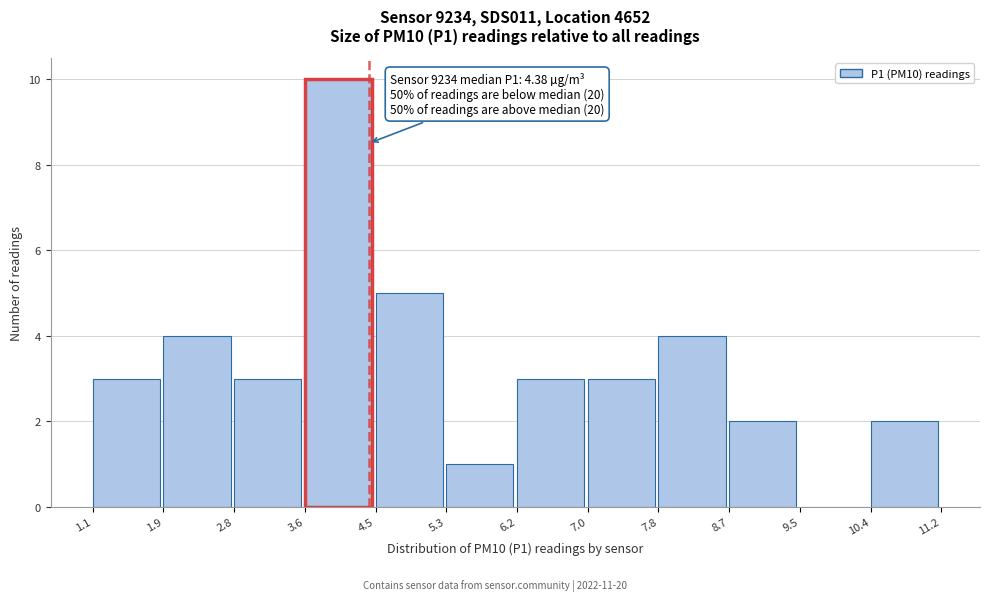

Over which range of the x-axis is the bar tallest?

3.6 to 4.5